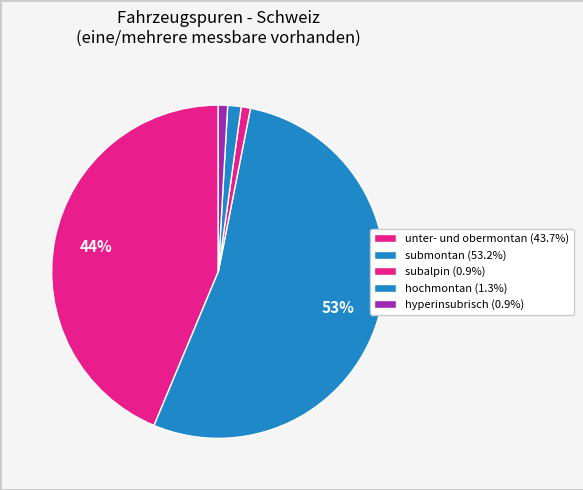

How many segments does this pie chart have?

5